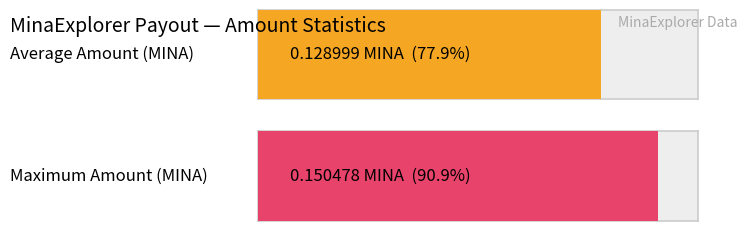

What is the minimum value shown in the chart?

0.1